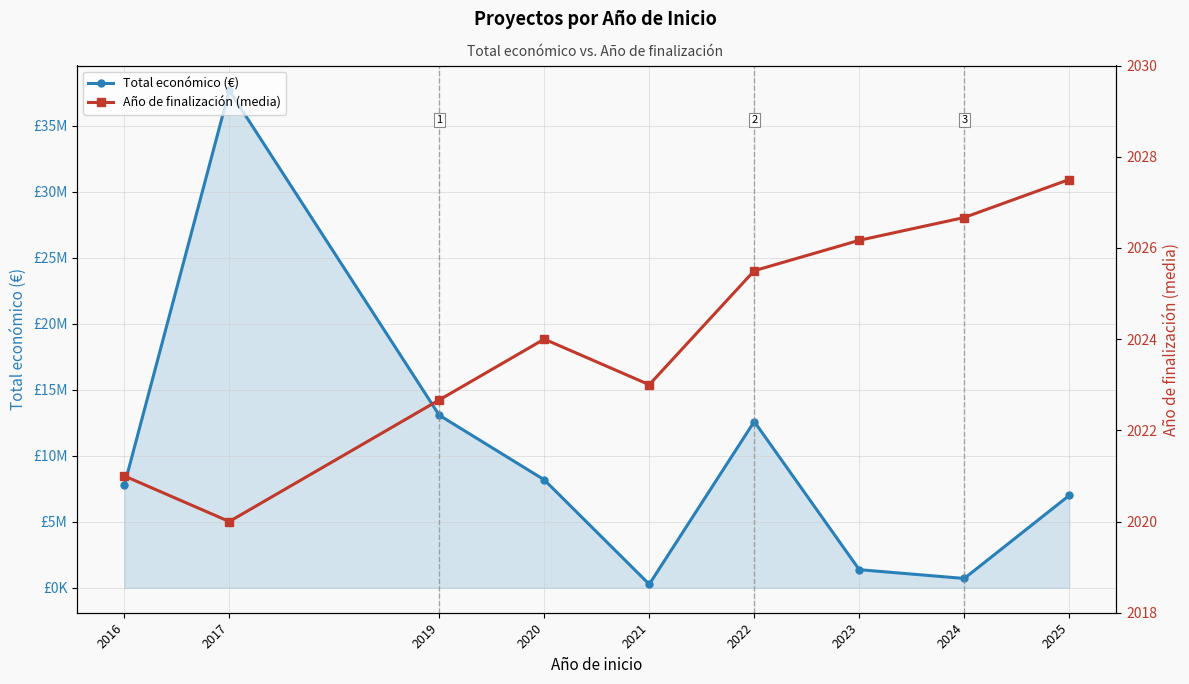

At 2021, list the series in order from largest to smallest.

Total económico (€), Año de finalización (media)